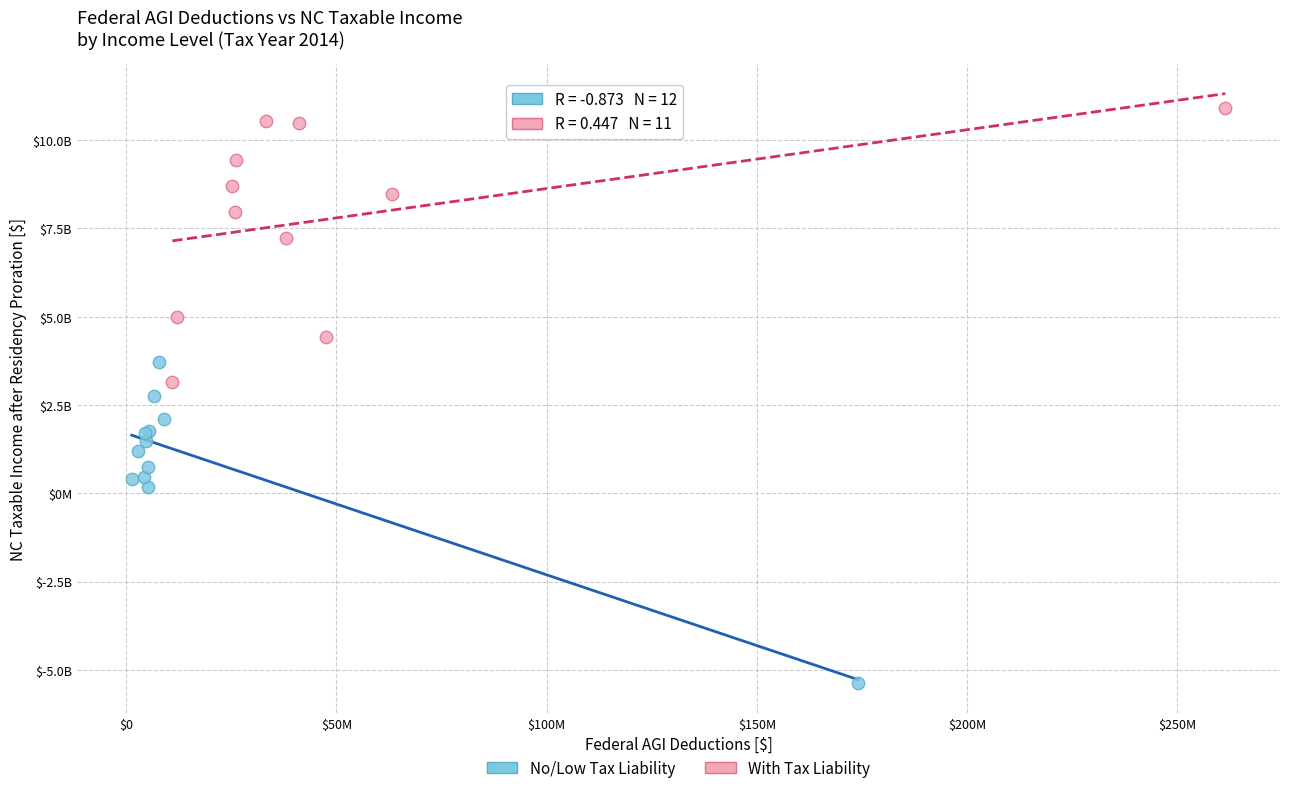

Which series reaches the maximum Y coordinate?

With Tax Liability